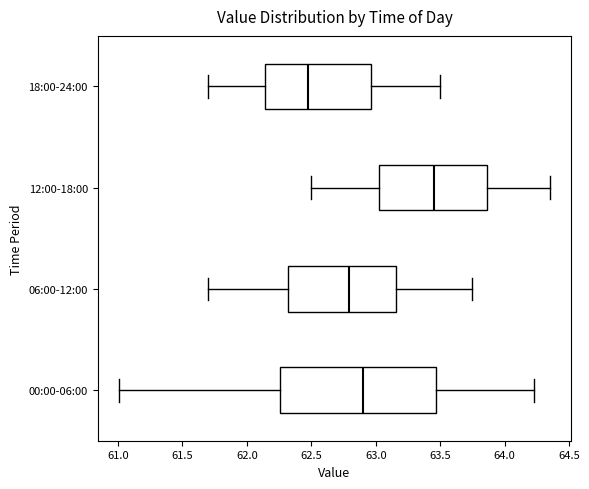

Reading bottom to top, transcribe this box plot: for each box, give where its median line is, the range the box spans, and where its two whiskers end, as read against the x-axis. The values are not printed on the chart, so give them approximately, as read against the axis.

00:00-06:00: median 62.90, box 62.25 to 63.45, whiskers 61.00 to 64.25
06:00-12:00: median 62.80, box 62.30 to 63.15, whiskers 61.70 to 63.75
12:00-18:00: median 63.45, box 63.05 to 63.85, whiskers 62.50 to 64.35
18:00-24:00: median 62.50, box 62.15 to 62.95, whiskers 61.70 to 63.50